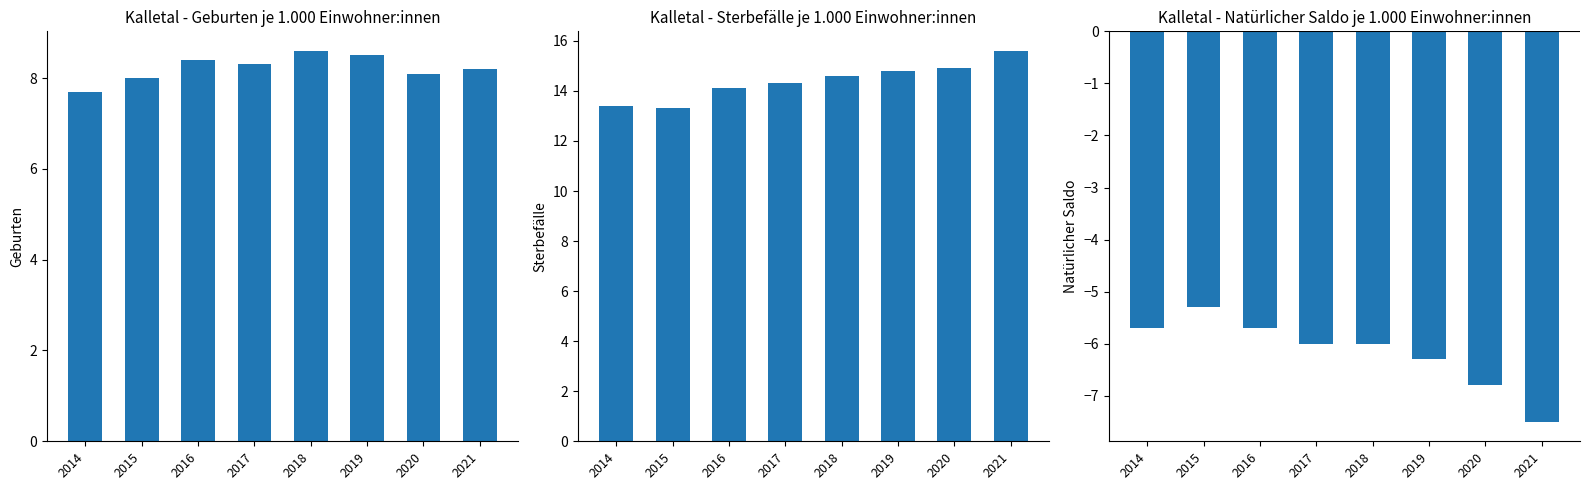

Reading left to right, transcribe all the data shown in this chart.

Geburten (je 1.000 Einwohner:innen): 2014=7.7	2015=8.0	2016=8.4	2017=8.3	2018=8.6	2019=8.5	2020=8.1	2021=8.2
Sterbefälle (je 1.000 Einwohner:innen): 2014=13.4	2015=13.3	2016=14.1	2017=14.3	2018=14.6	2019=14.8	2020=14.9	2021=15.6
Natürlicher Saldo (je 1.000 Einwohner:innen): 2014=-5.7	2015=-5.3	2016=-5.7	2017=-6.0	2018=-6.0	2019=-6.3	2020=-6.8	2021=-7.5